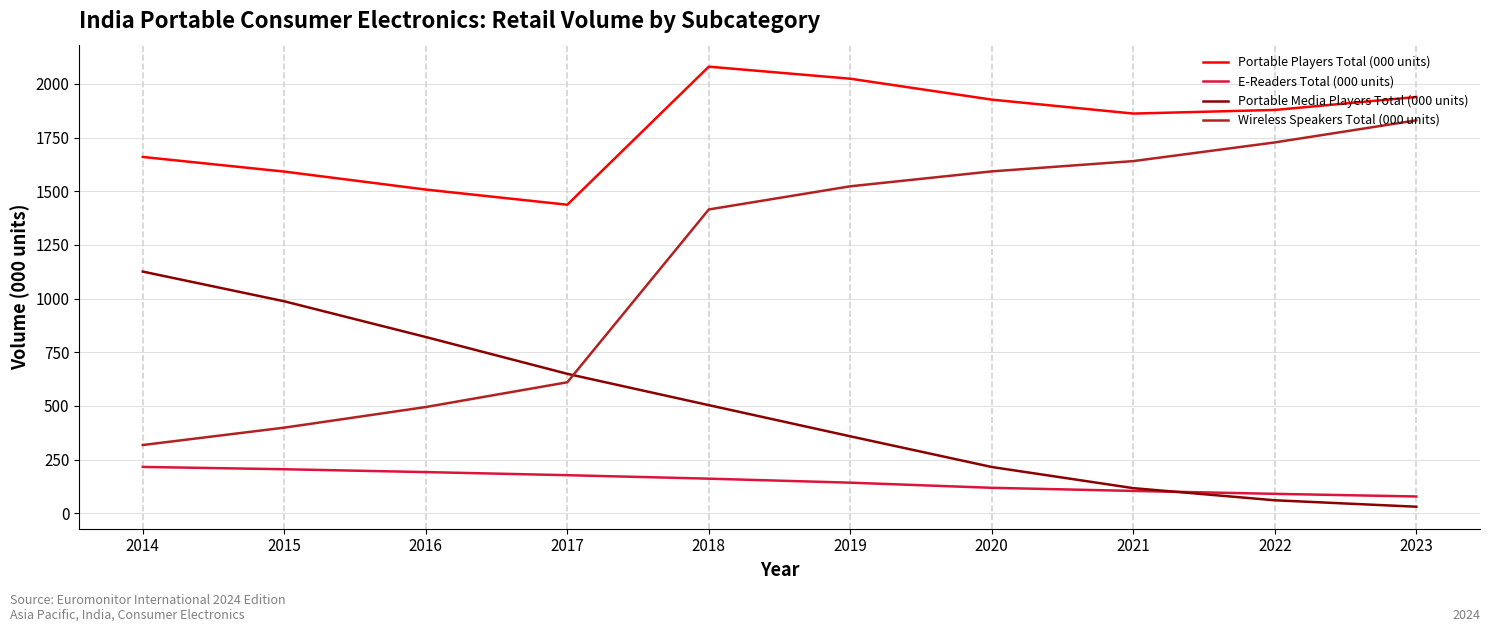

What are all the series names shown in the legend?

Portable Players Total (000 units), E-Readers Total (000 units), Portable Media Players Total (000 units), Wireless Speakers Total (000 units)